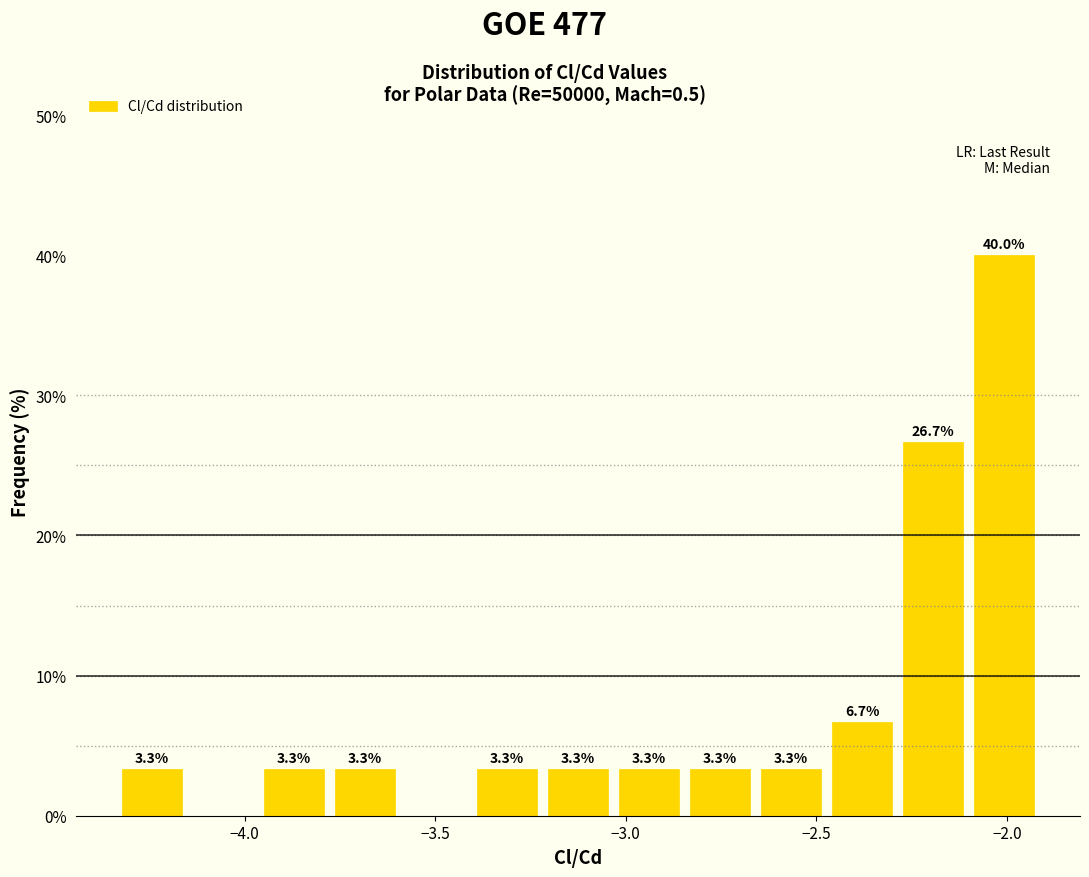

Around what value on the x-axis is the tallest bar? Give the approximate position of its centre, as read against the axis.

-2.00